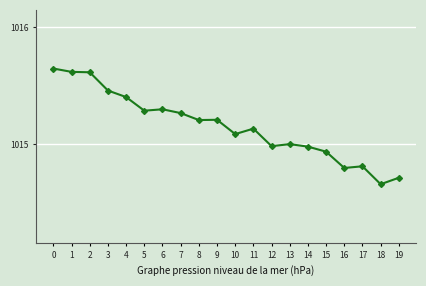

Does the chart have visible grid lines?

Yes